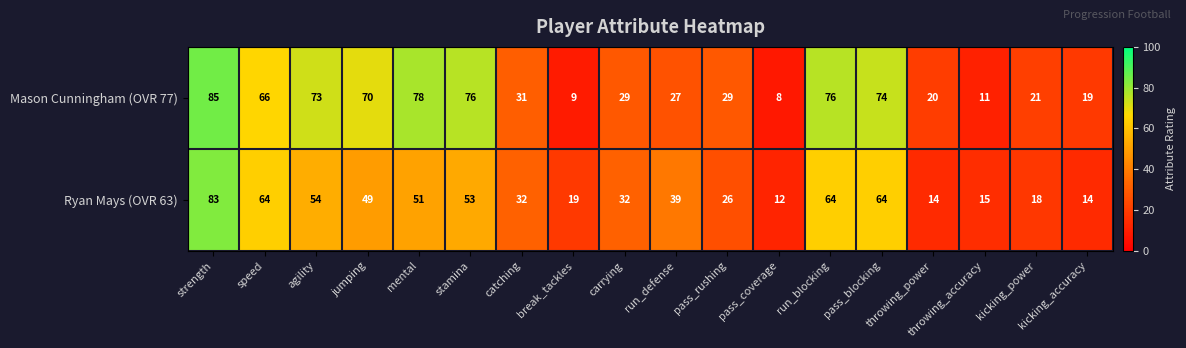

Read the Mason Cunningham (OVR 77) value at pass_blocking, to the nearest 10.

70